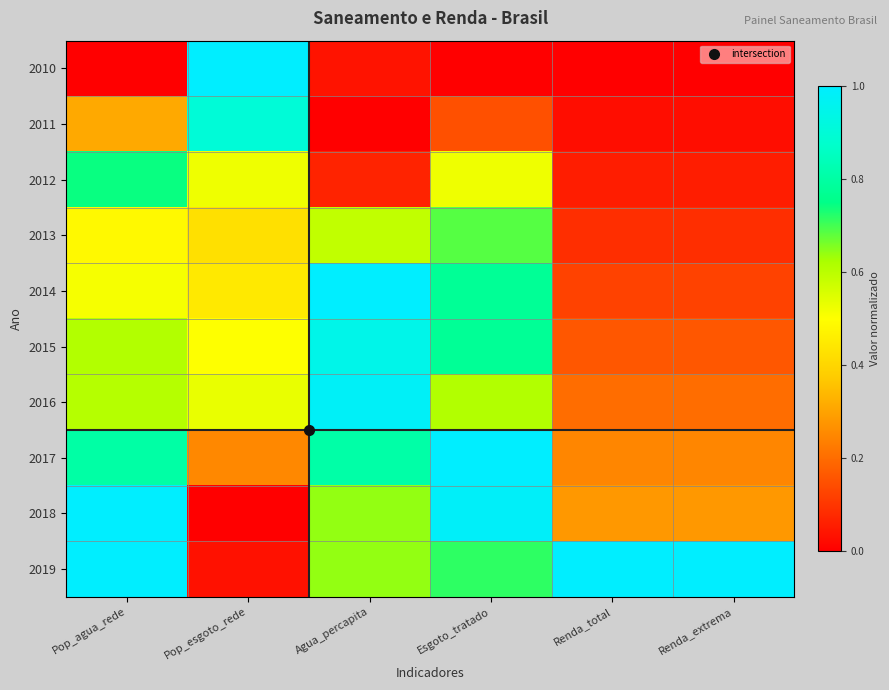

What is the total value across all series at Renda_extrema?

2.2